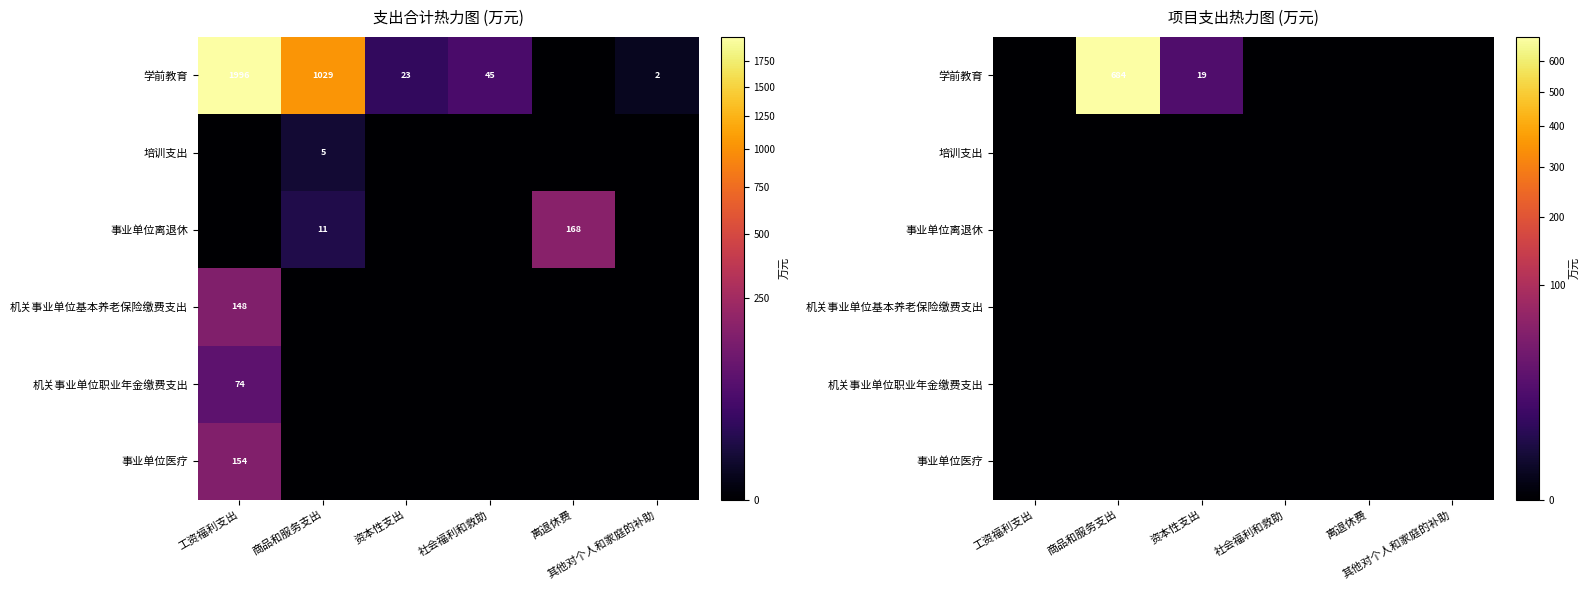

Which series has the largest range (max minus min)?

学前教育